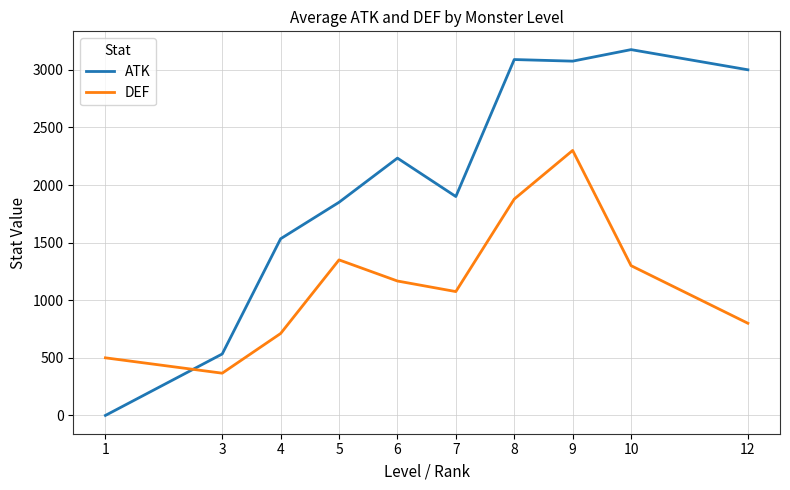

What is the maximum value for DEF?

2300.0